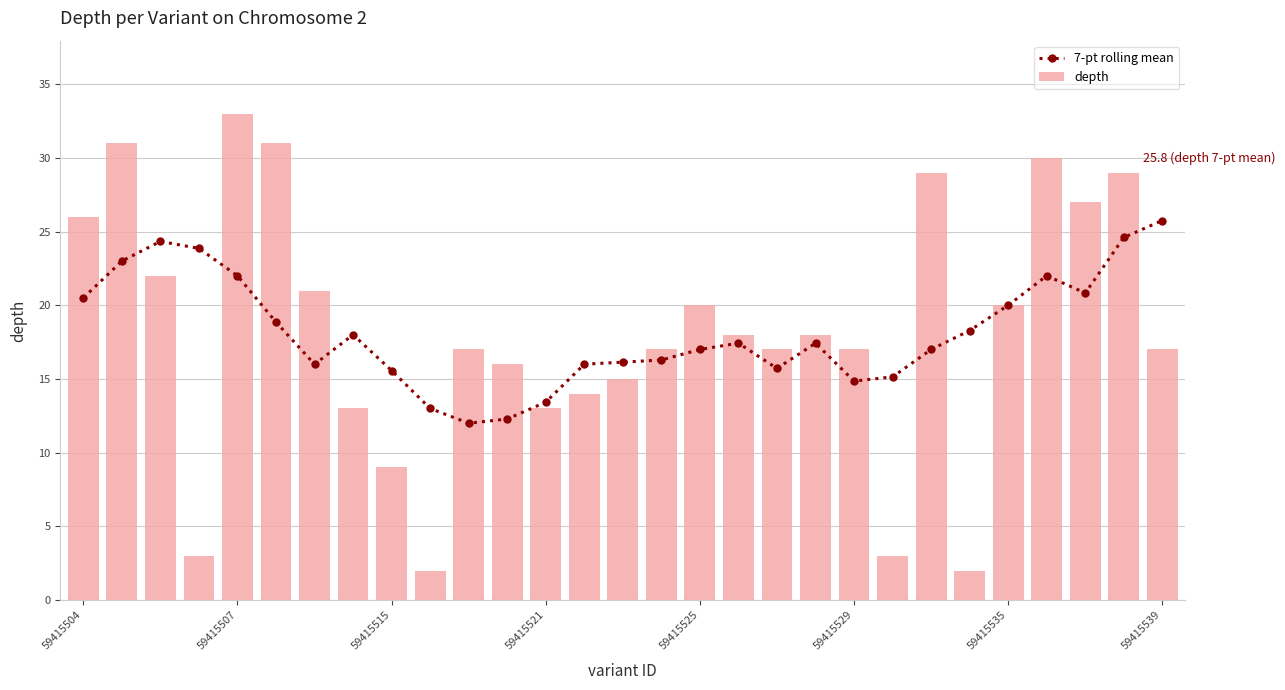

What is the difference between the second highest and minimum values in the depth series?

29